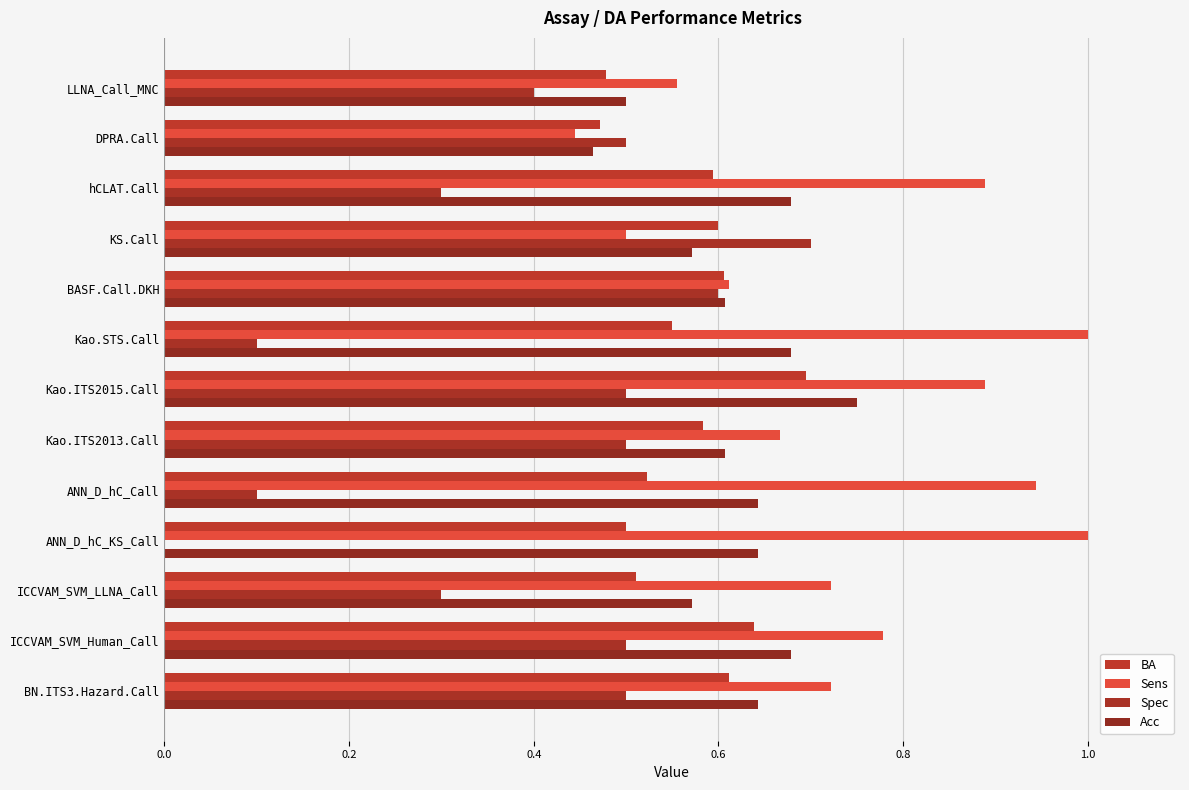

Reading right to left, extract all data points from this chart.

BA: 0.6	0.6	0.5	0.5	0.5	0.6	0.7	0.6	0.6	0.6	0.6	0.5	0.5
Sens: 0.7	0.8	0.7	1.0	0.9	0.7	0.9	1.0	0.6	0.5	0.9	0.4	0.6
Spec: 0.5	0.5	0.3	0.0	0.1	0.5	0.5	0.1	0.6	0.7	0.3	0.5	0.4
Acc: 0.6	0.7	0.6	0.6	0.6	0.6	0.8	0.7	0.6	0.6	0.7	0.5	0.5